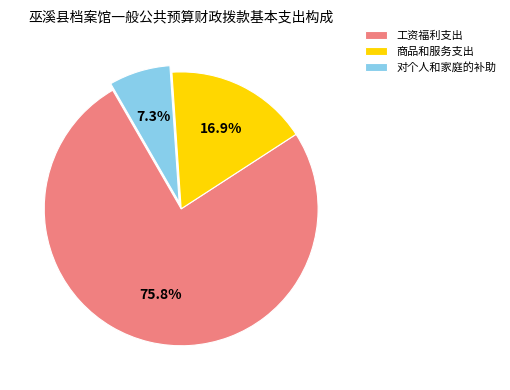

True or false: 工资福利支出 accounts for 76% of the total.

True